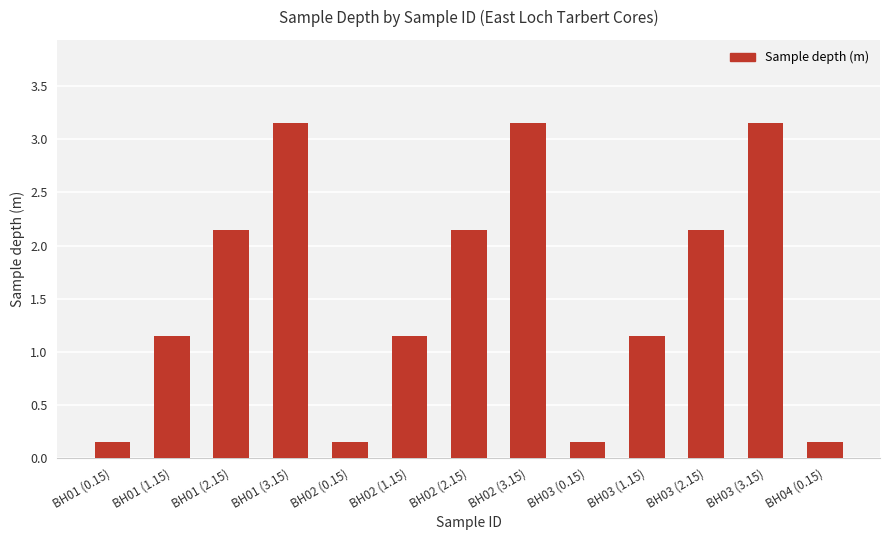

The value at BH01 (2.15) is 3.7. True or false?

False